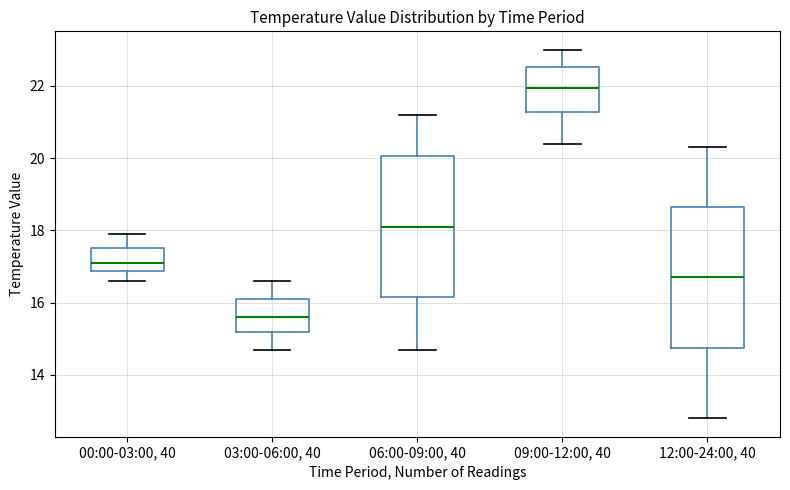

Which box's median line is the highest?

09:00-12:00, 40